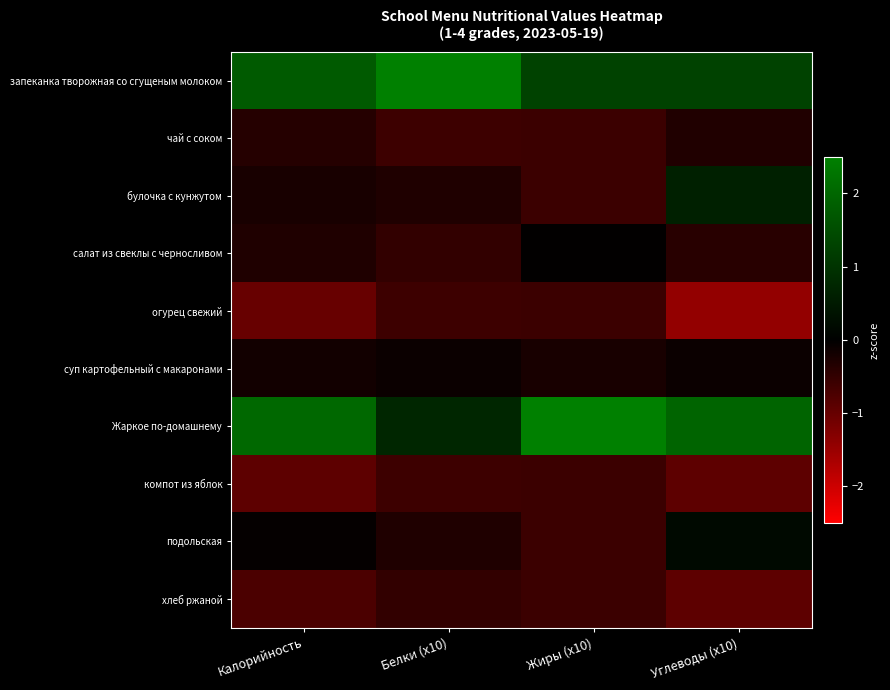

How many categories are shown in the chart?

4